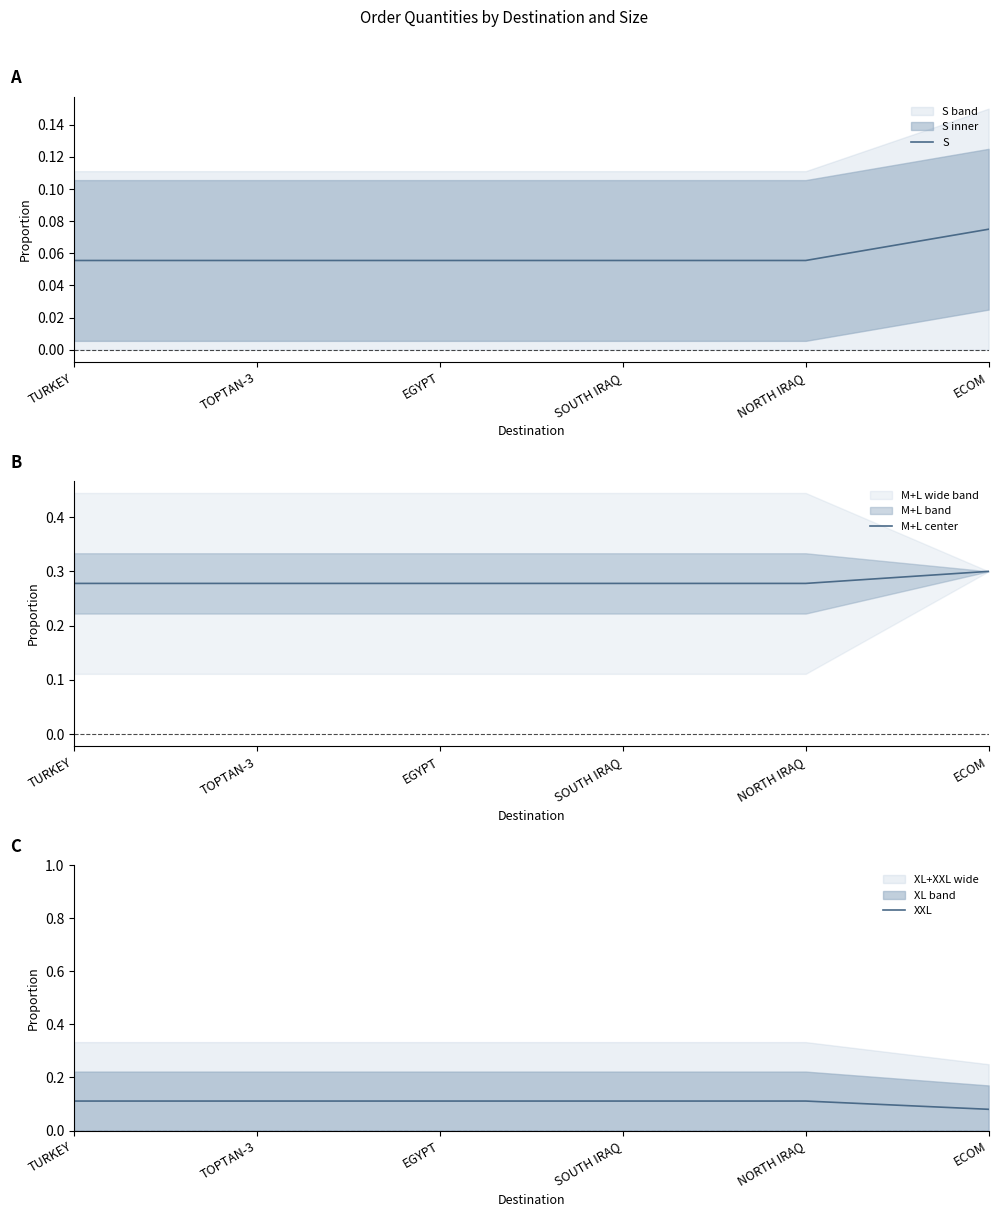

Where is S nearest to the value 0?

TURKEY